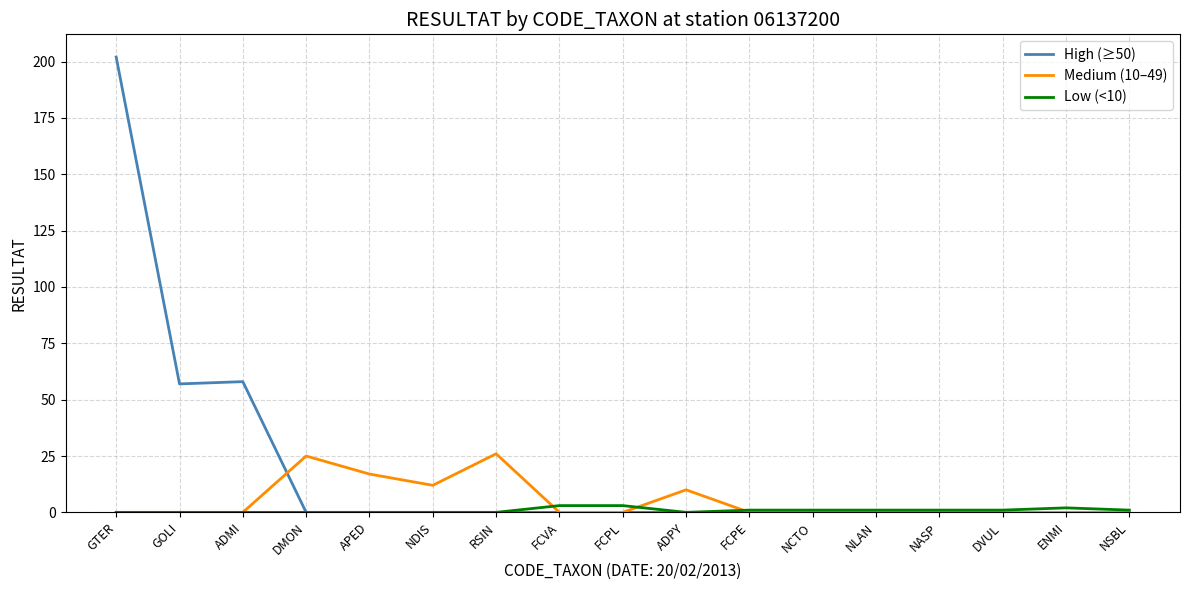

Which series has the largest total across all categories?

High (≥50)